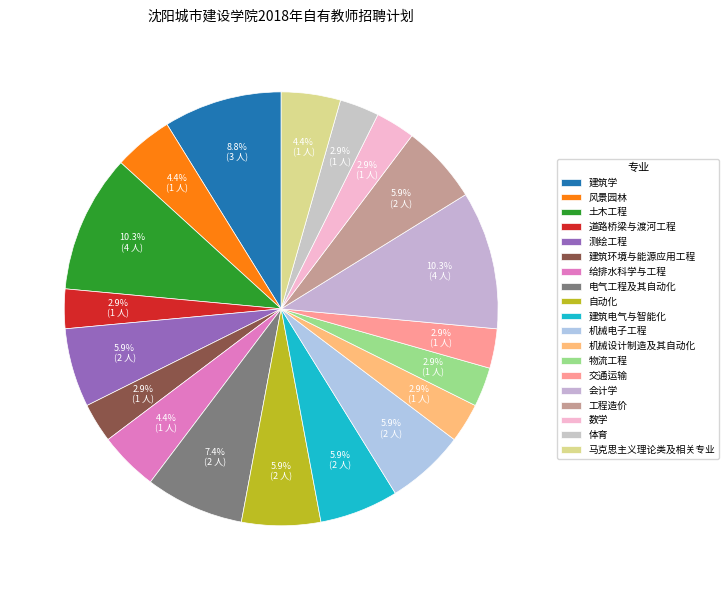

Approximately how many times larger is the value at 交通运输 compared to 建筑学?

0.3